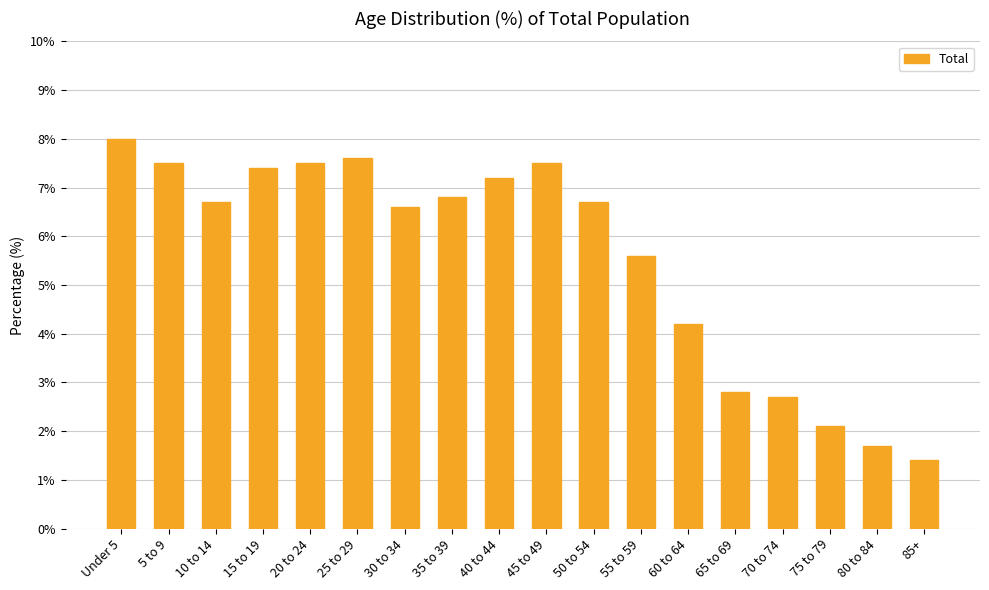

Are the bars grouped side by side (vs. stacked)?

No